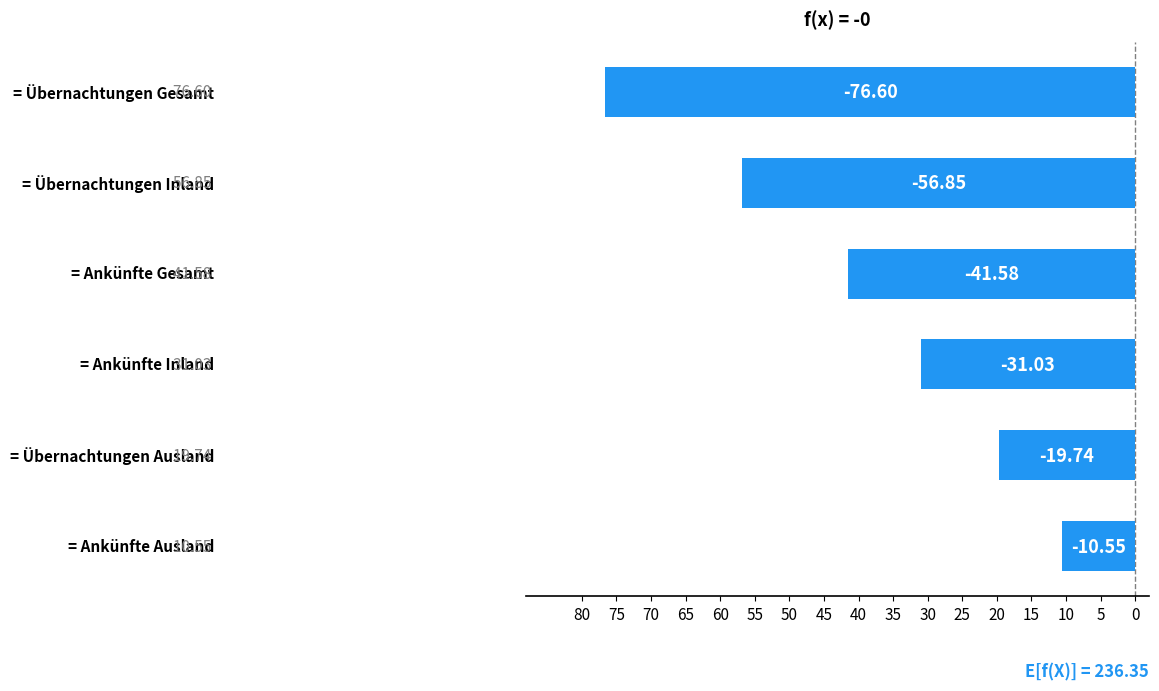

What is the average value?

-39.4